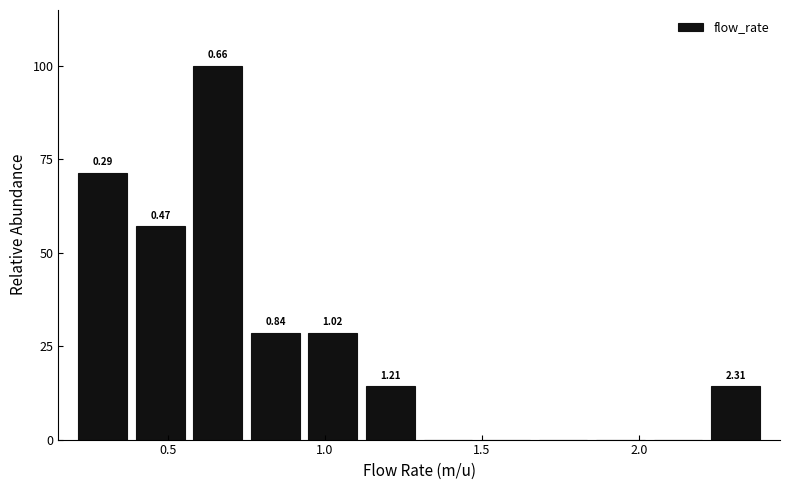

Read against the x-axis, roughly where is the centre of the tallest bar?

0.65